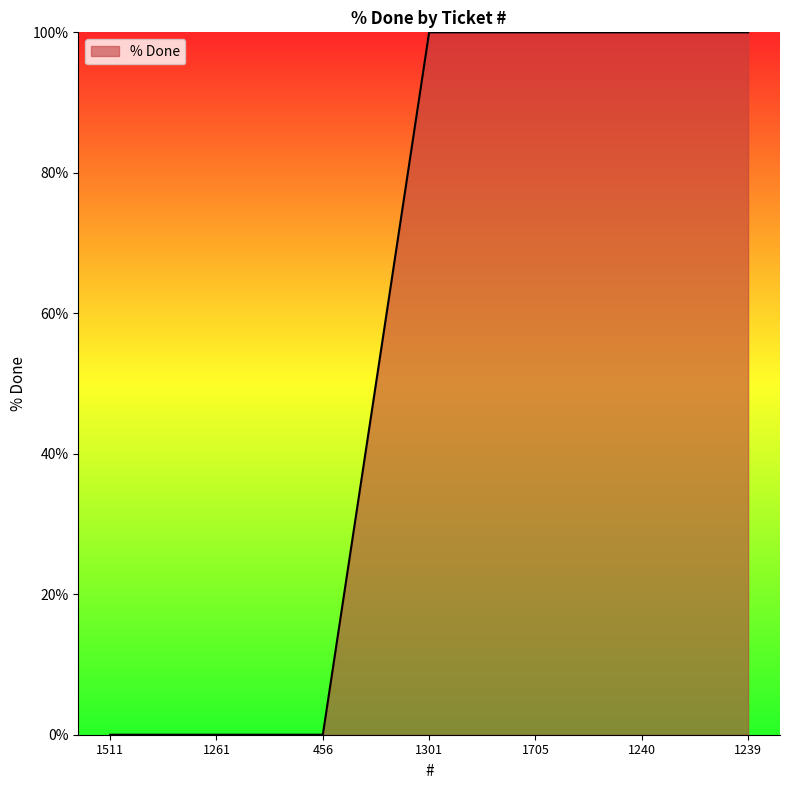

What position from the right is 1301?

4